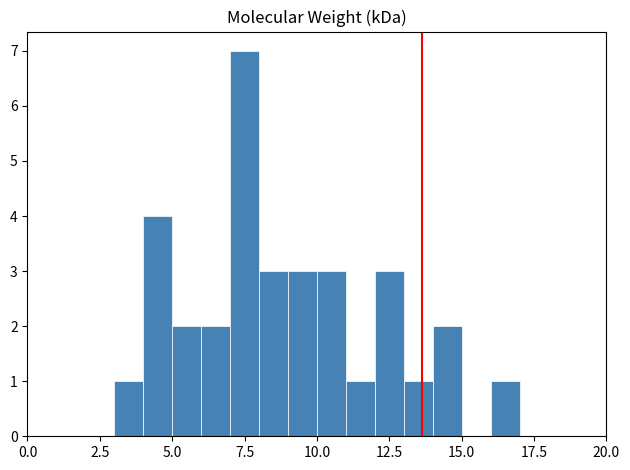

Read against the x-axis, roughly where is the centre of the tallest bar?

7.5